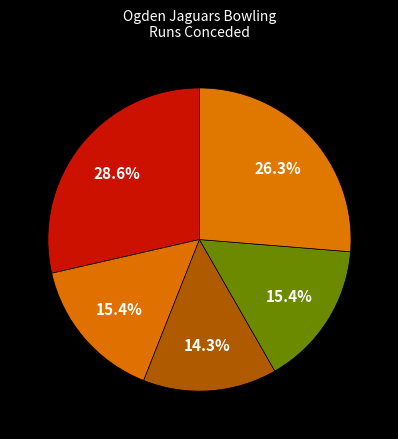

Count the number of slices in the pie.

5